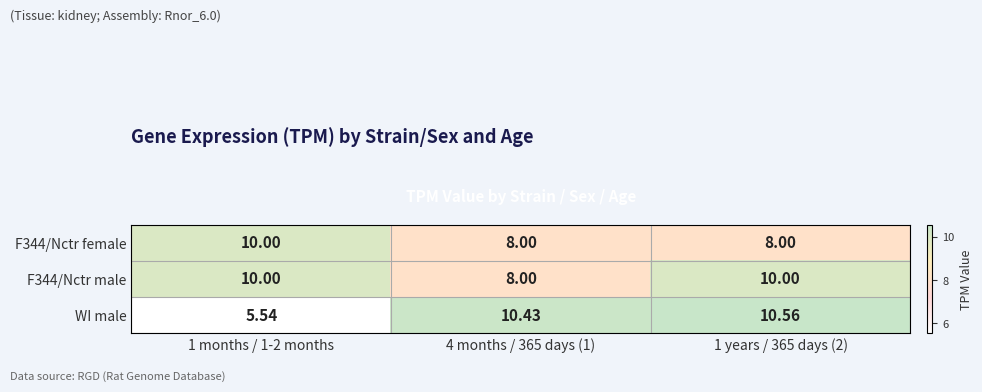

Which series changed the most between 1 months / 1-2 months and 4 months / 365 days (1)?

WI male